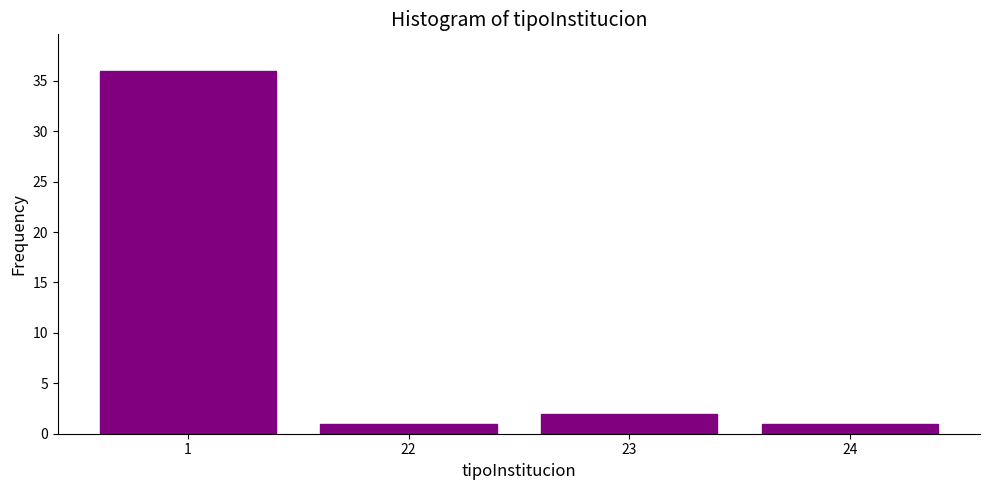

Reading right to left, what are all the values shown in this chart?

1	2	1	36